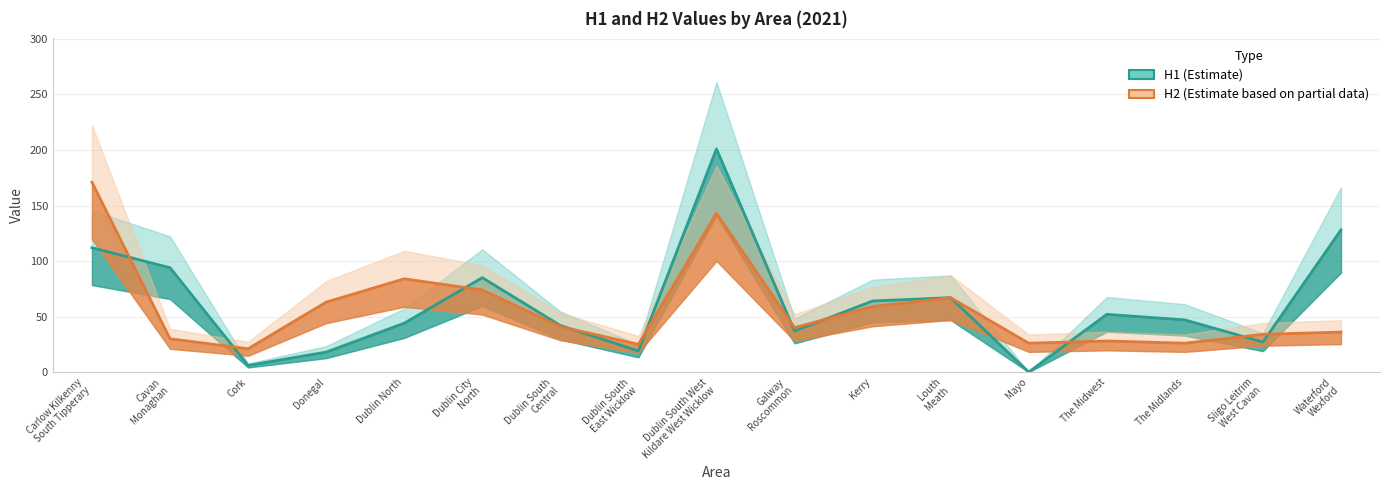

Which series has the largest range (max minus min)?

H1